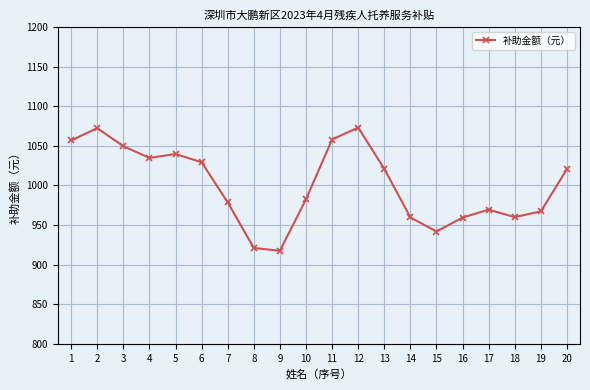

What is the ratio of the value at 19 to the value at 15?

1.0